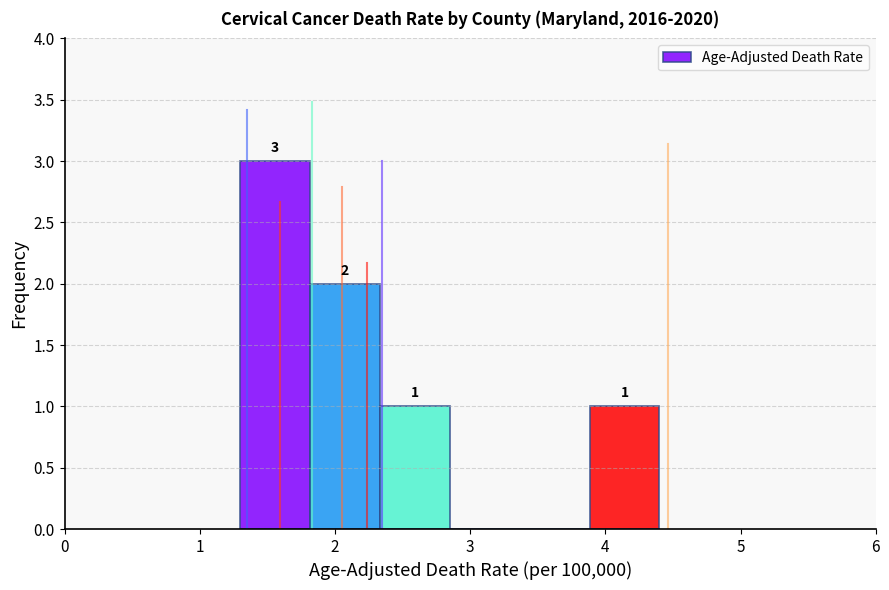

Over which range of the x-axis is the bar tallest?

1.3 to 1.8